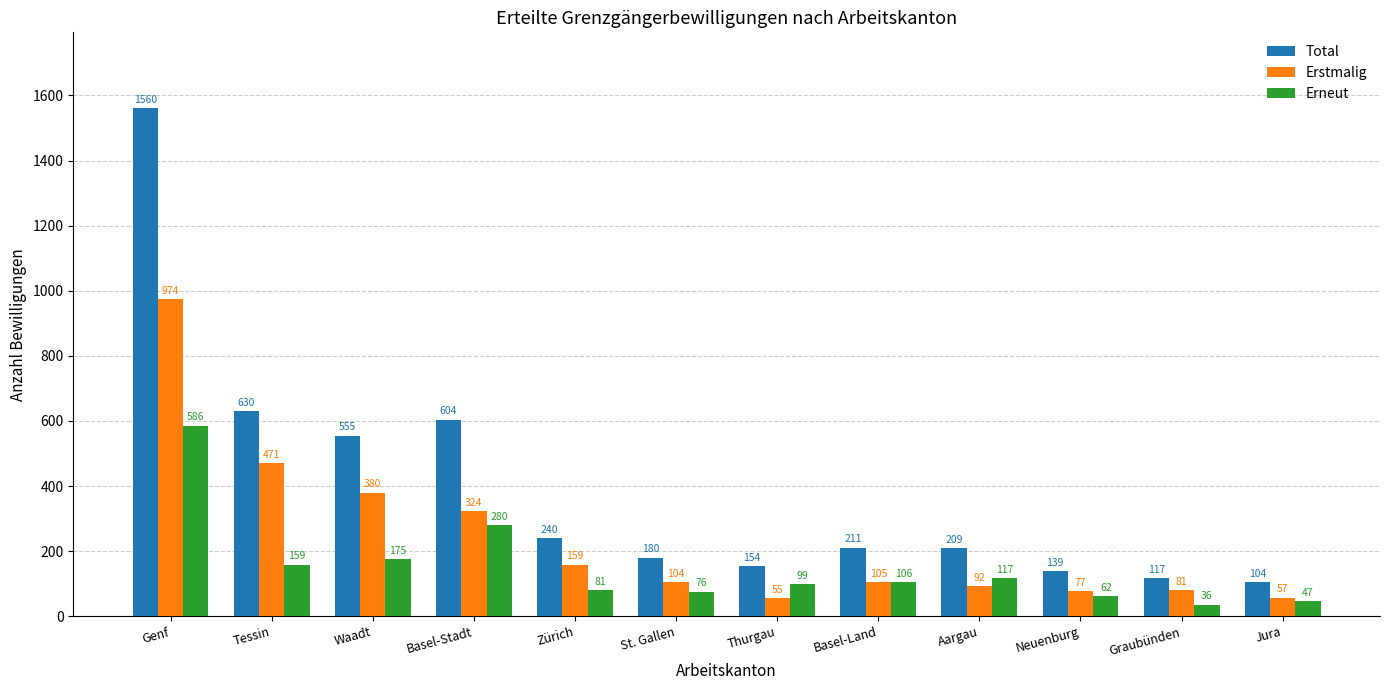

How many bars are there in total?

36